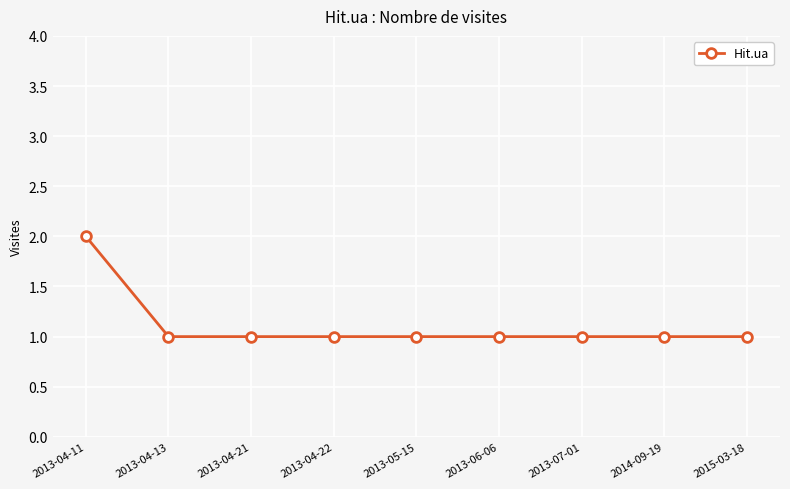

What position from the right is 2013-04-11?

9